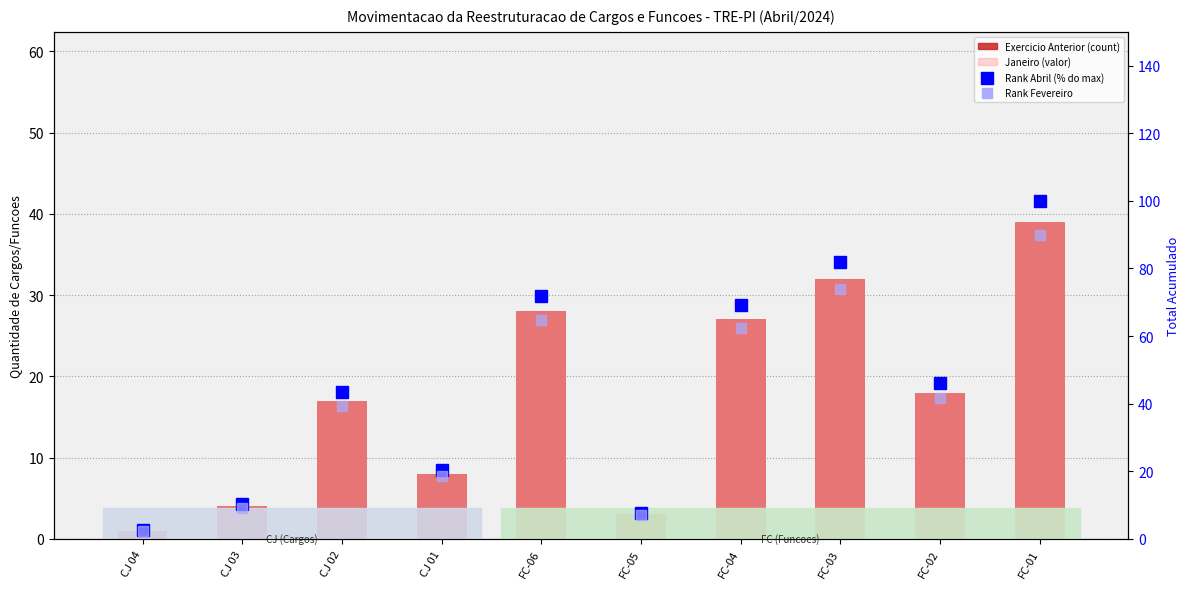

The Janeiro (ref) series shows 1.1 at FC-05. True or false?

False